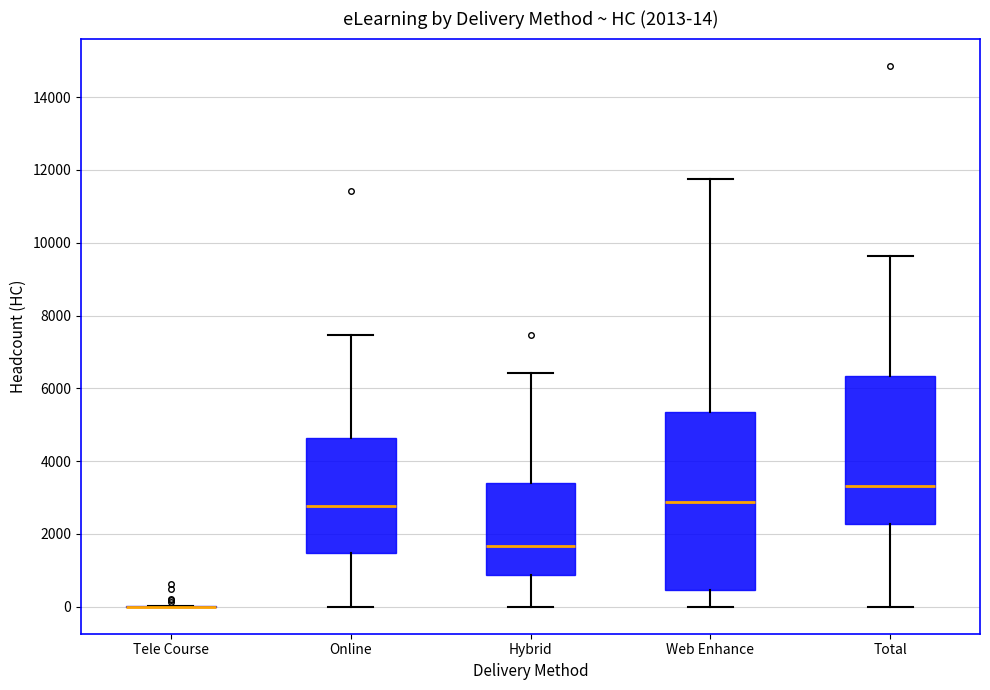

Comparing the boxes themselves (not the whiskers), which one is the tallest?

Web Enhance